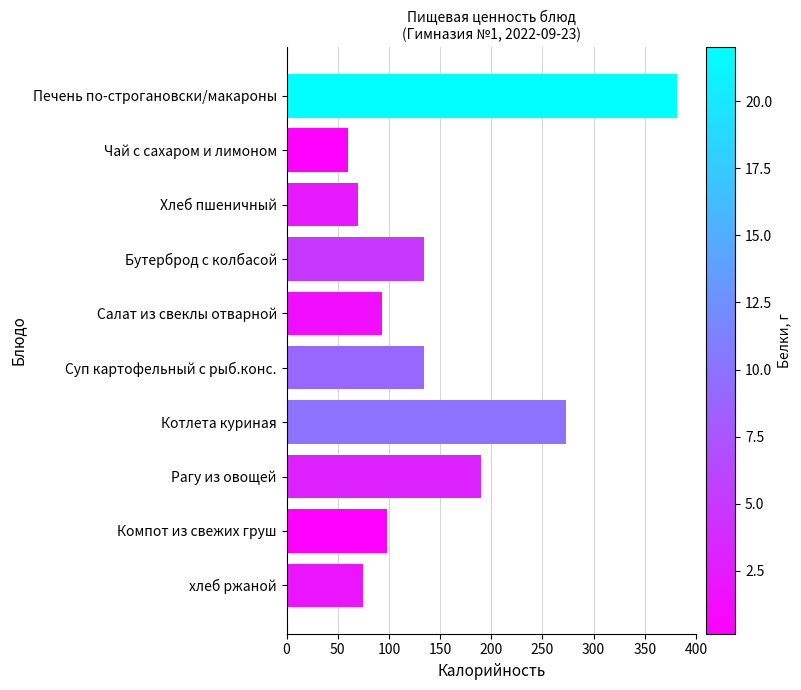

At which label is the value closest to 220?

Рагу из овощей